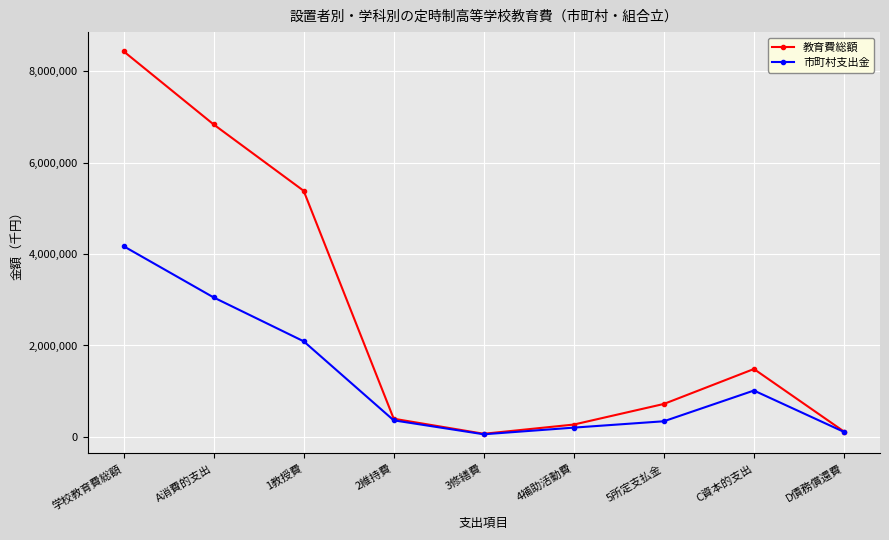

Between 2維持費 and D債務償還費, which series saw the biggest shift?

教育費総額